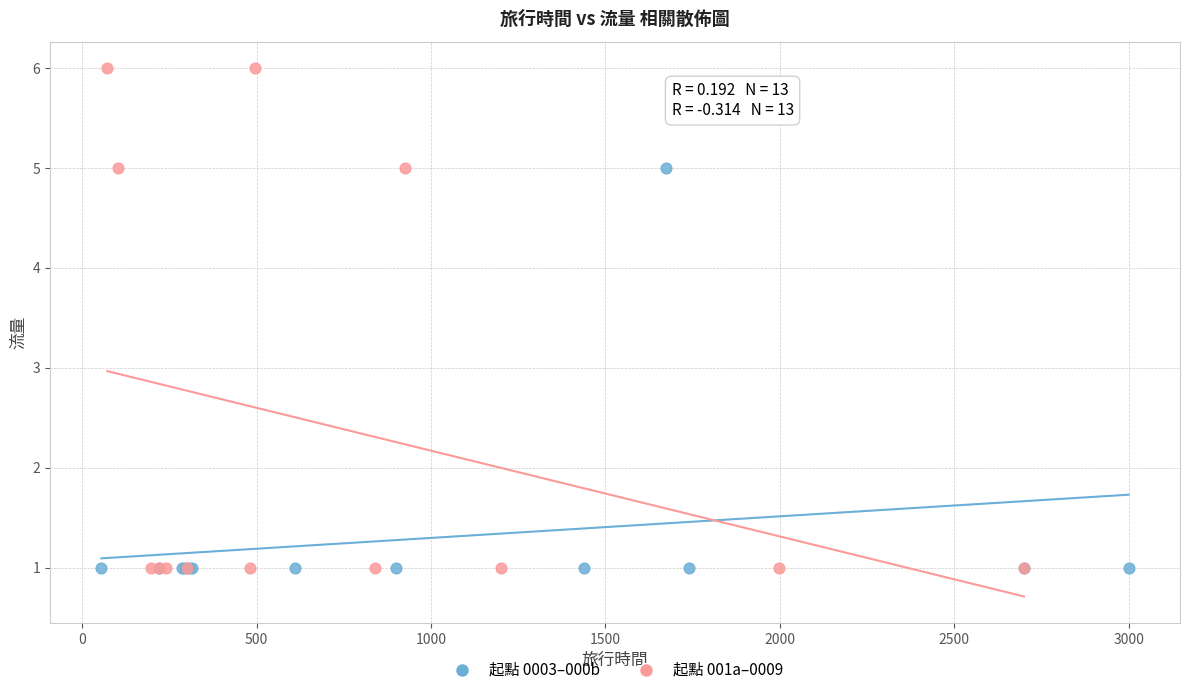

Which series contains the highest Y value?

起點 001a–0009